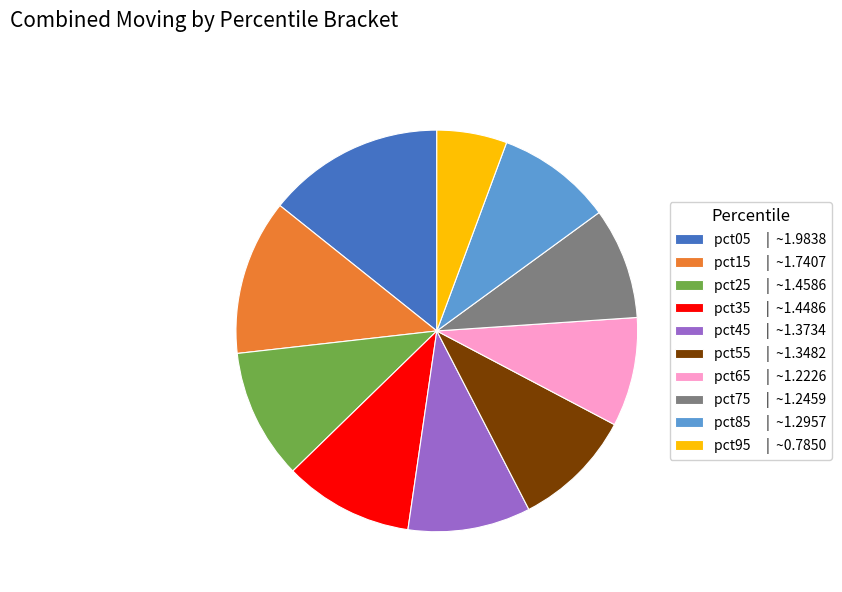

Is it true that pct15 | ~1.7407 is 5% of the pie?

False